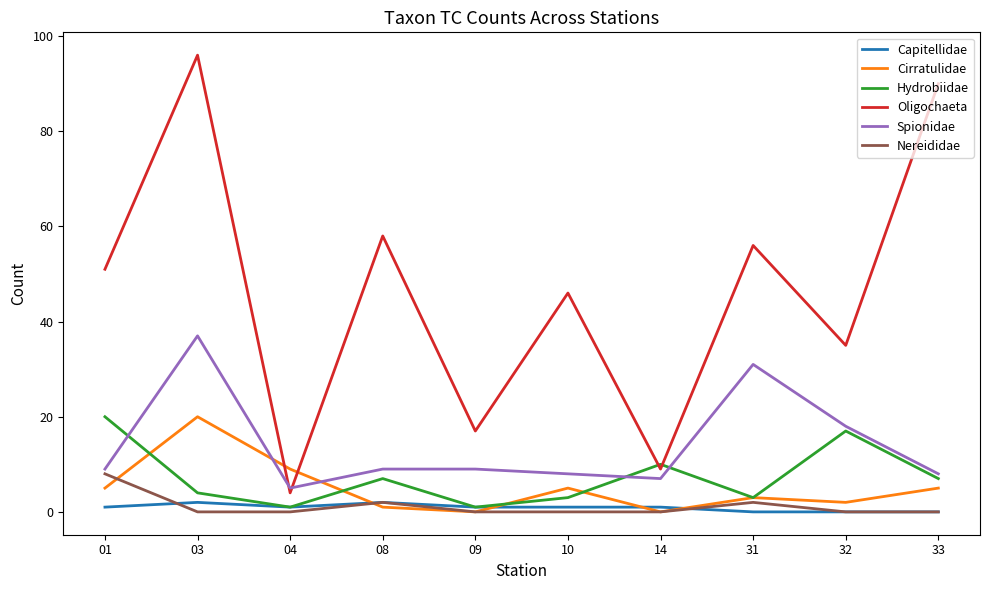

Which series changed the most between 03 and 10?

Oligochaeta